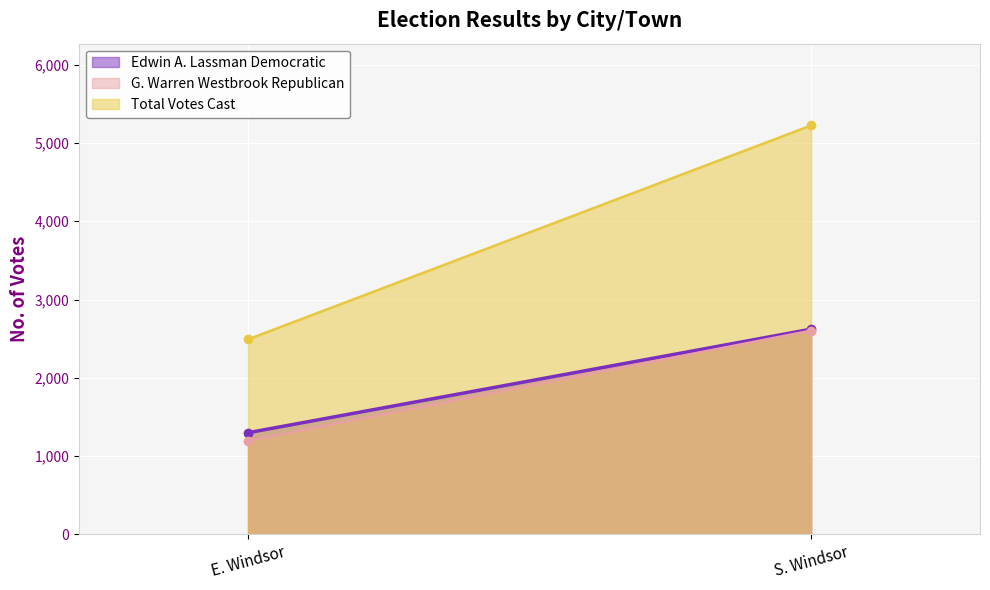

What is the minimum value shown in the chart?

1193